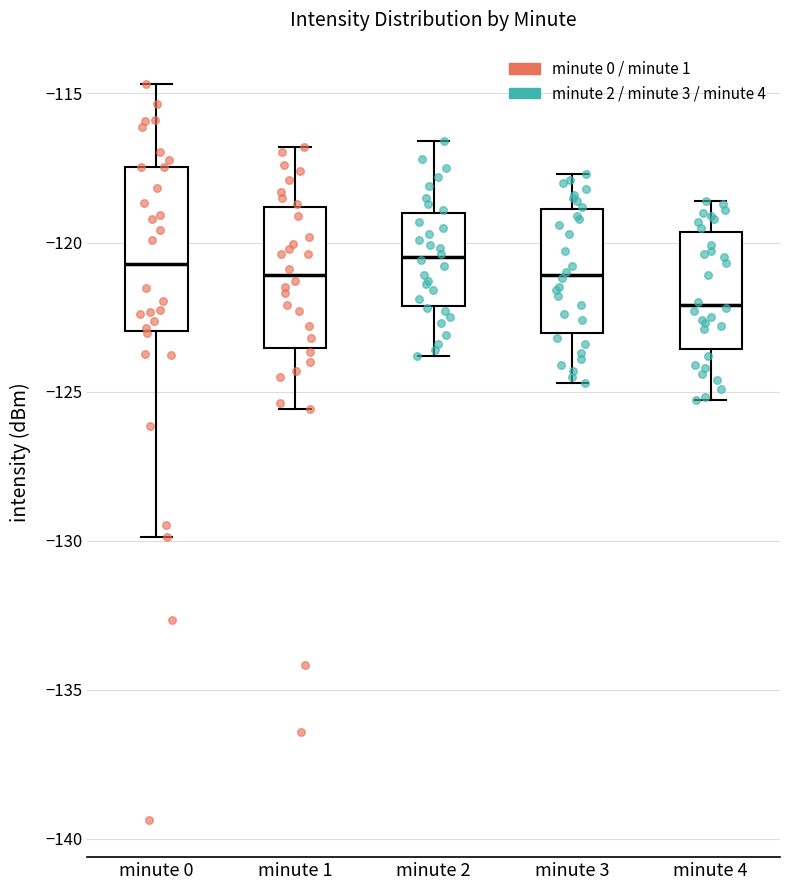

Reading left to right, transcribe this box plot: for each box, give where its median line is, the range the box spans, and where its two whiskers end, as read against the y-axis. The values are not printed on the chart, so give them approximately, as read against the axis.

minute 0: median -120.5, box -123.0 to -117.5, whiskers -130.0 to -114.5
minute 1: median -121.0, box -123.5 to -119.0, whiskers -125.5 to -117.0
minute 2: median -120.5, box -122.0 to -119.0, whiskers -124.0 to -116.5
minute 3: median -121.0, box -123.0 to -119.0, whiskers -124.5 to -117.5
minute 4: median -122.0, box -123.5 to -119.5, whiskers -125.5 to -118.5